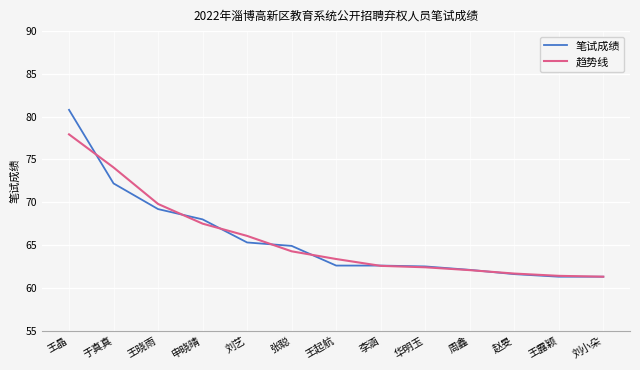

How many times do 笔试成绩 and 趋势线 cross each other?

7